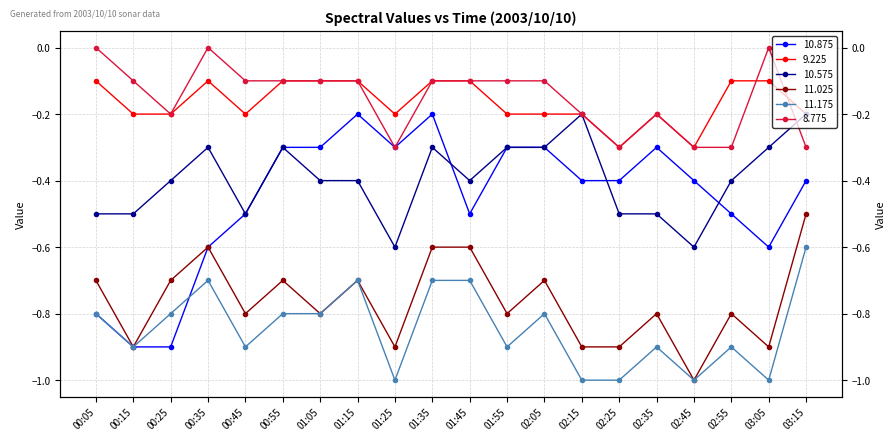

True or false: 10.575 and 10.875 intersect in this chart.

True